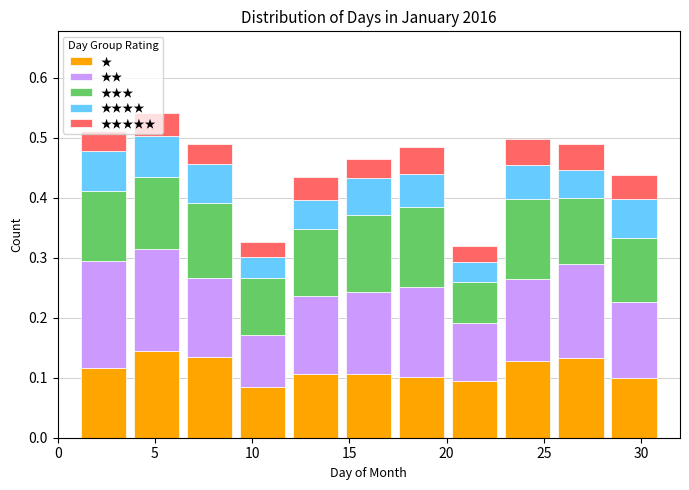

Reading left to right, transcribe this chart: for each stacked bar, give the range it covers on the x-axis and its total height. Neither the bar edges nor the heights are printed on the chart, so give them approximately, as read against the axes.

1.0 to 3.5: 0.51
3.5 to 6.5: 0.54
6.5 to 9.0: 0.49
9.0 to 12.0: 0.33
12.0 to 14.5: 0.43
14.5 to 17.5: 0.47
17.5 to 20.0: 0.48
20.0 to 23.0: 0.32
23.0 to 25.5: 0.50
25.5 to 28.5: 0.49
28.5 to 31.0: 0.44